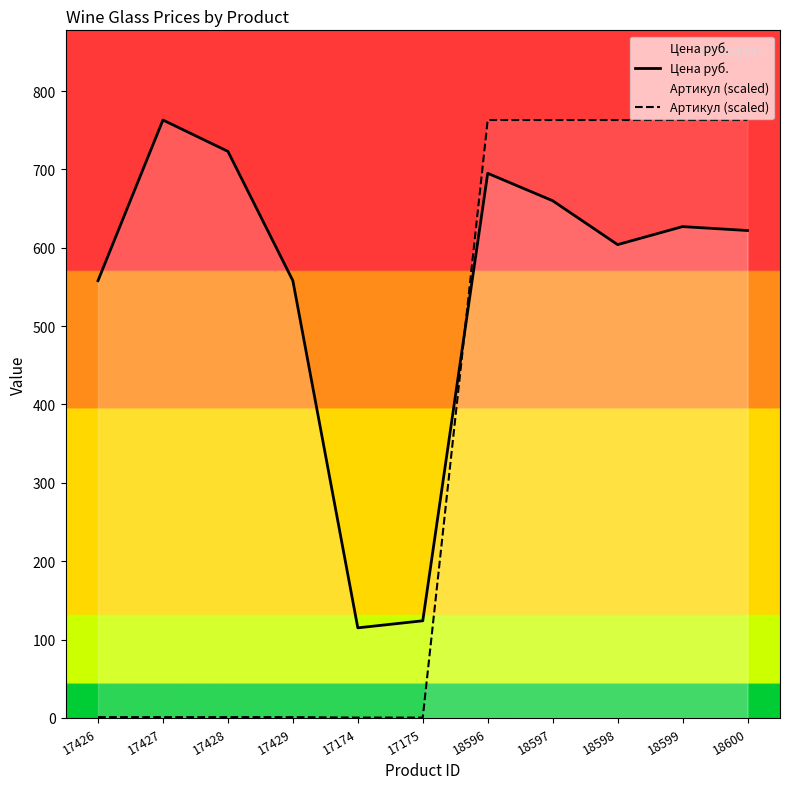

What is the value of the Цена руб. point at the 5th from the left?

115.0